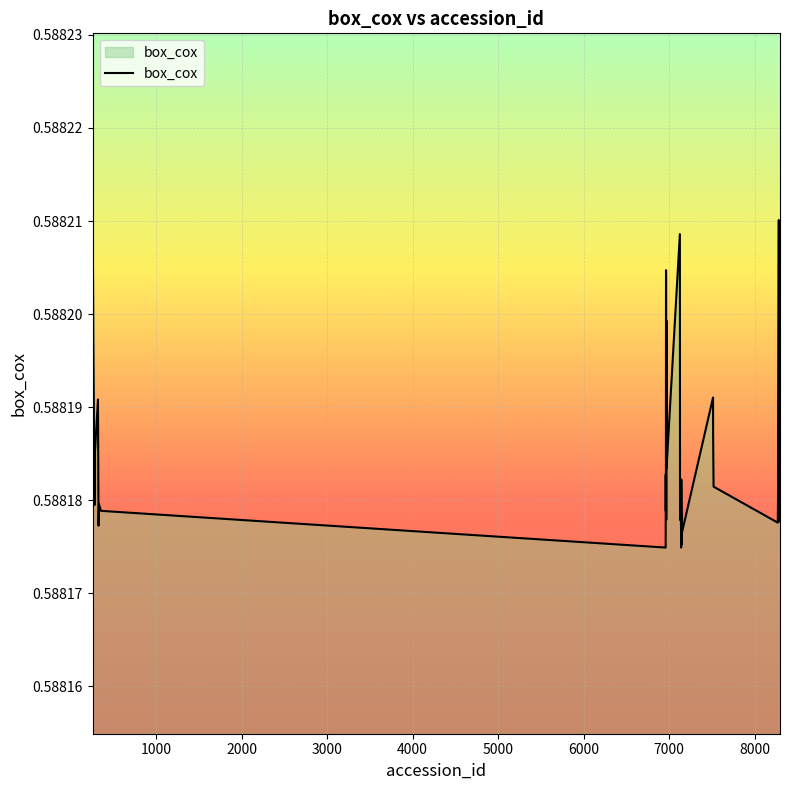

How many interior local valleys (lower than both neighbors) does the data have?

10